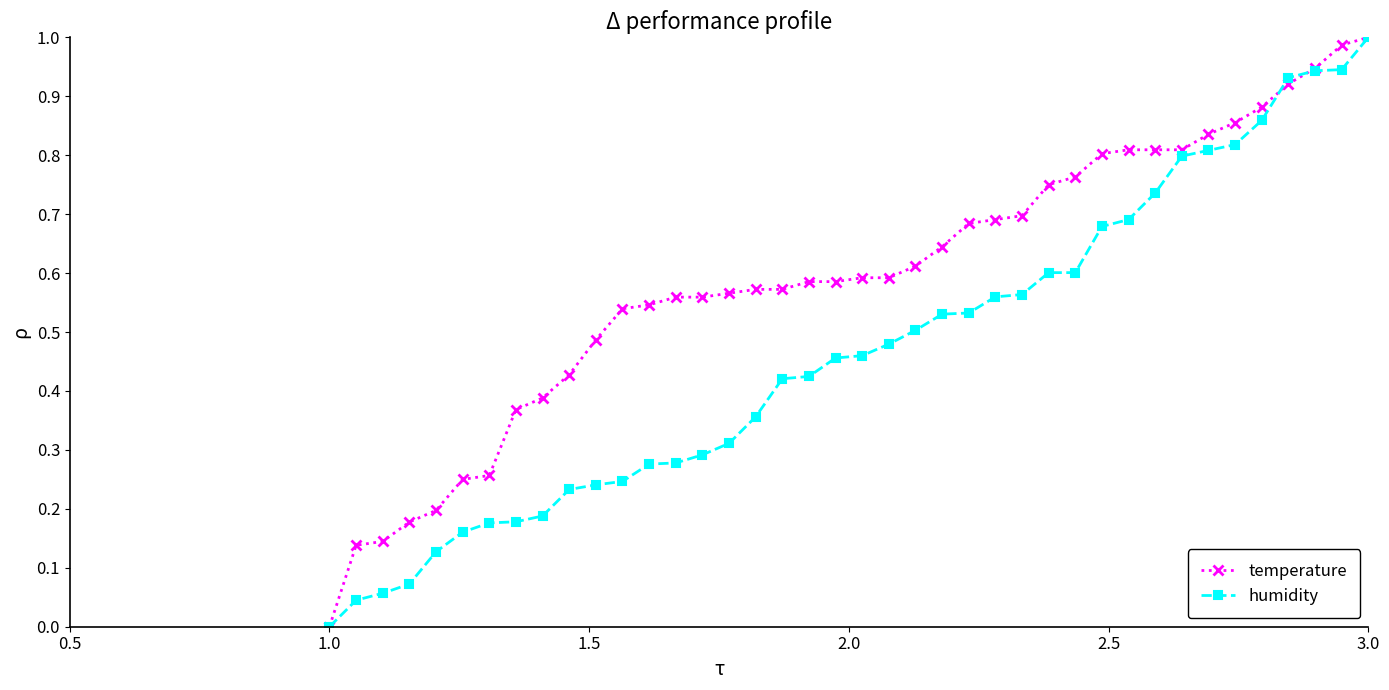

Which series has the largest total across all categories?

temperature